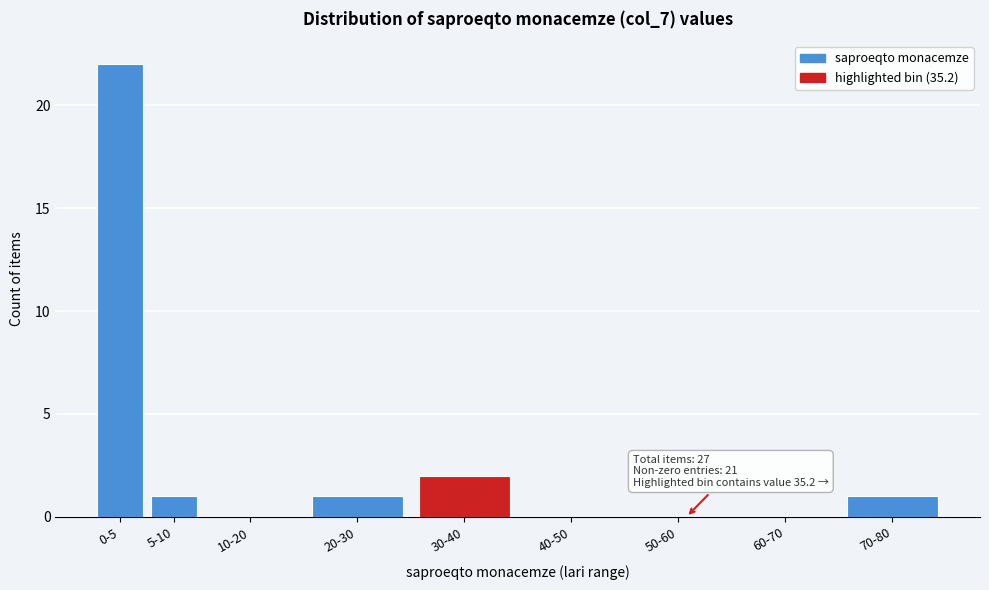

Reading left to right, list all the values displayed in this chart.

0-5=22	5-10=1	10-20=0	20-30=1	30-40=2	40-50=0	50-60=0	60-70=0	70-80=1